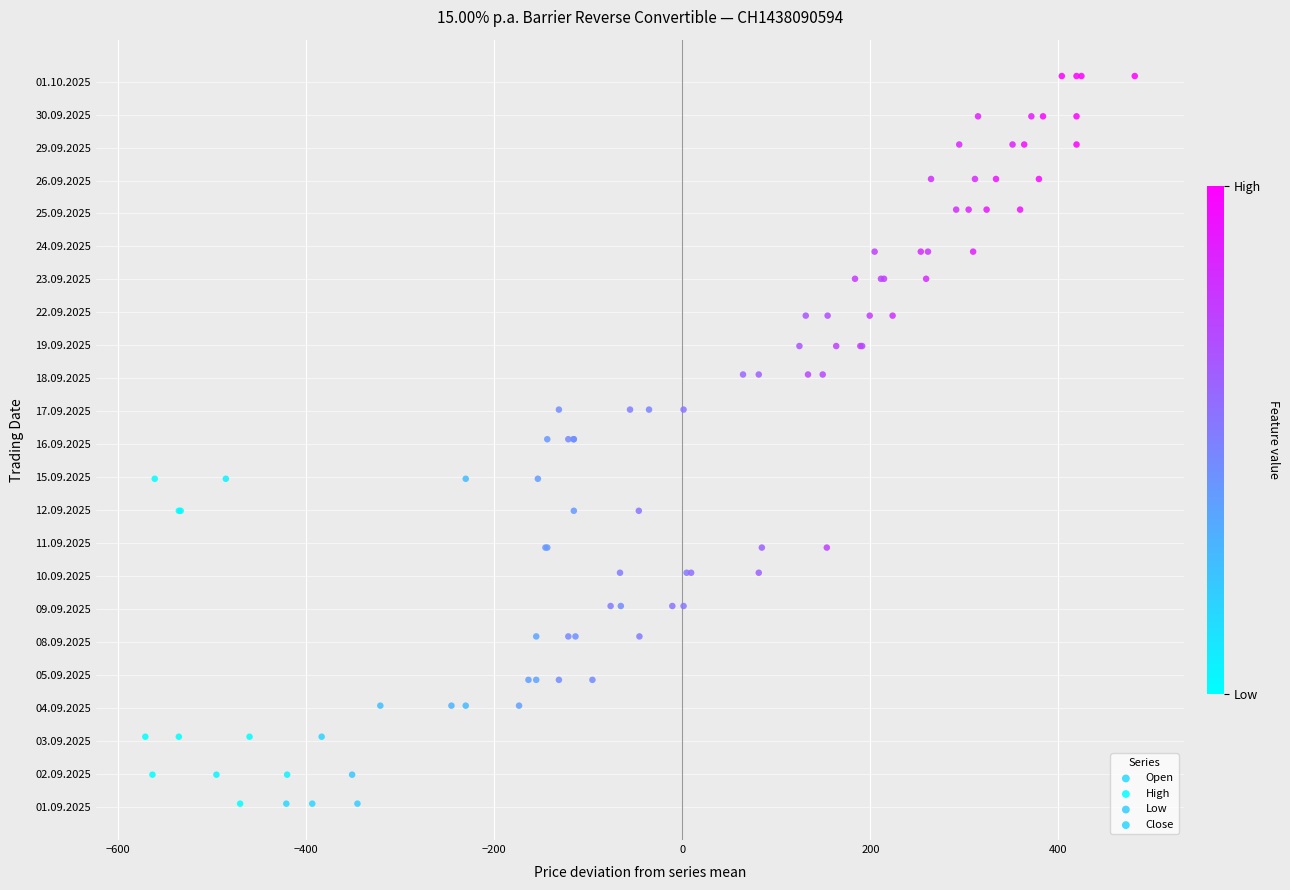

What are all the series names shown in the legend?

Open, High, Low, Close